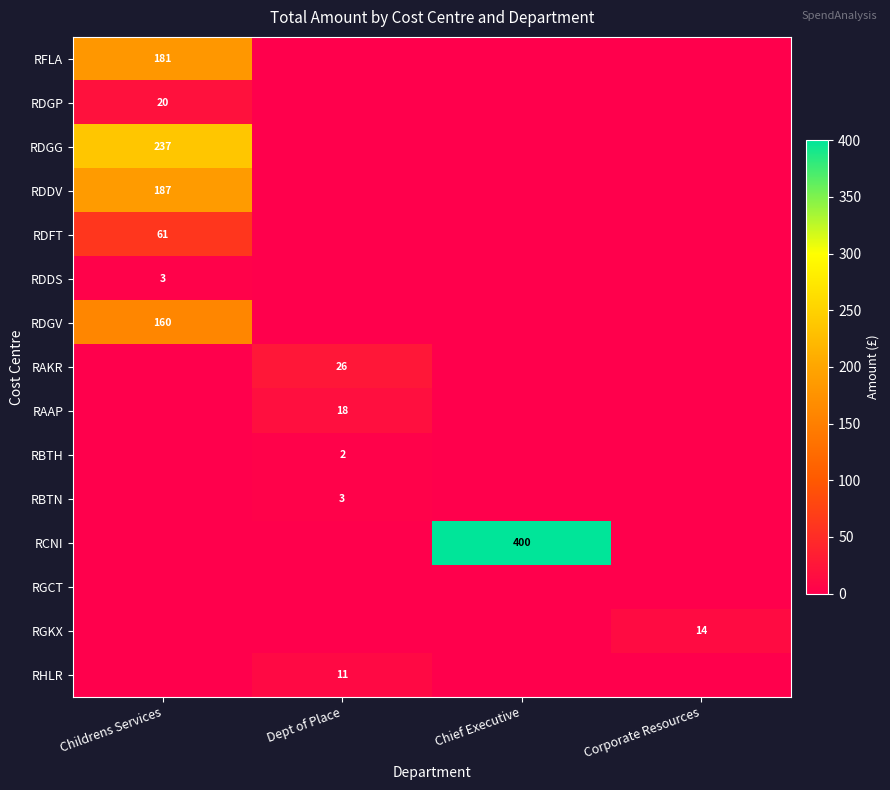

What is the spread (max minus min) of values at Corporate Resources?

13.8